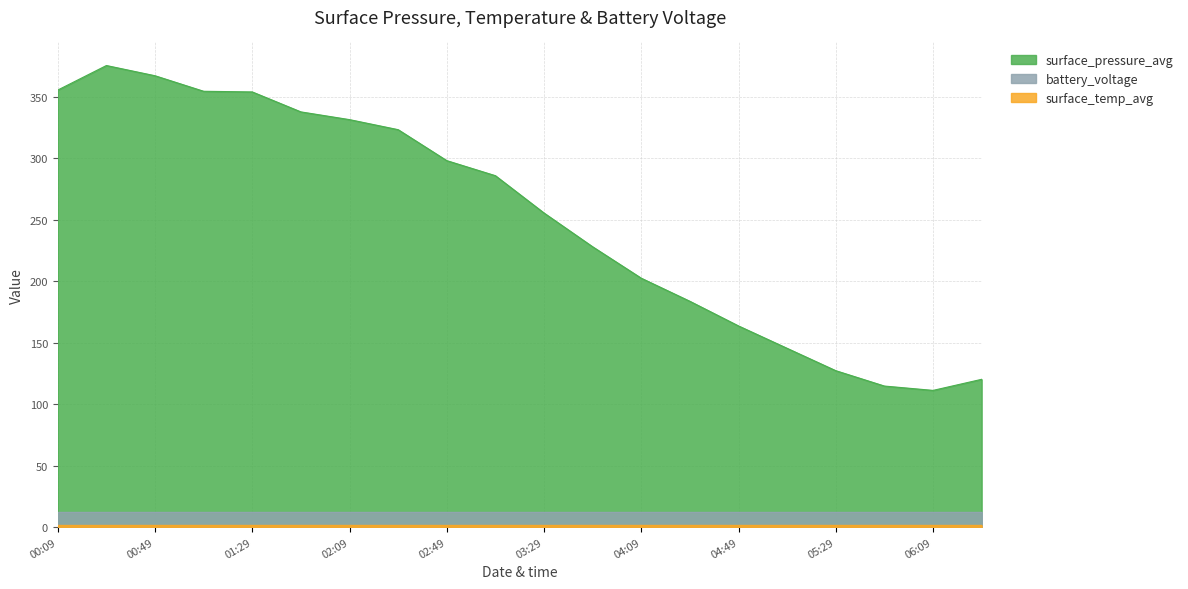

Where is the first local maximum for surface_pressure_avg?

00:29